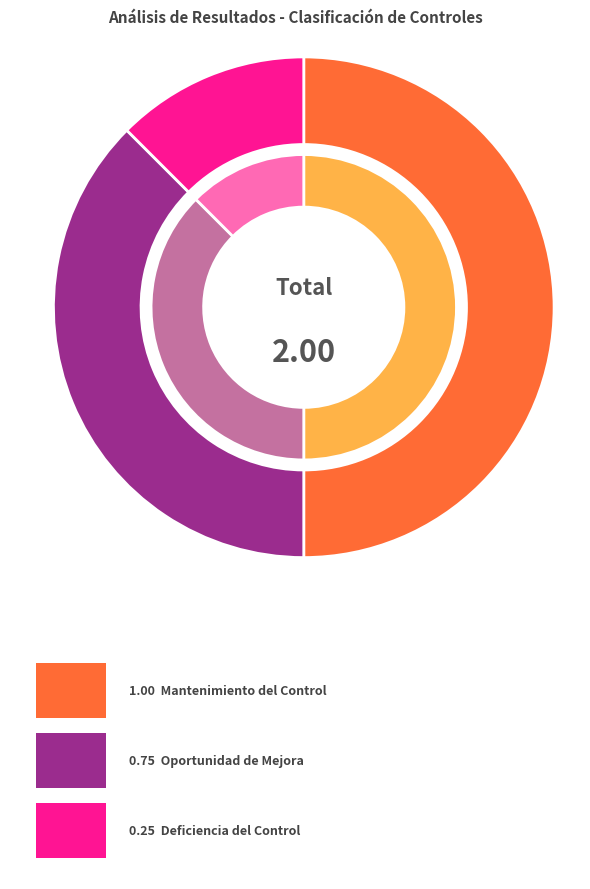

Count the number of slices in the pie.

3